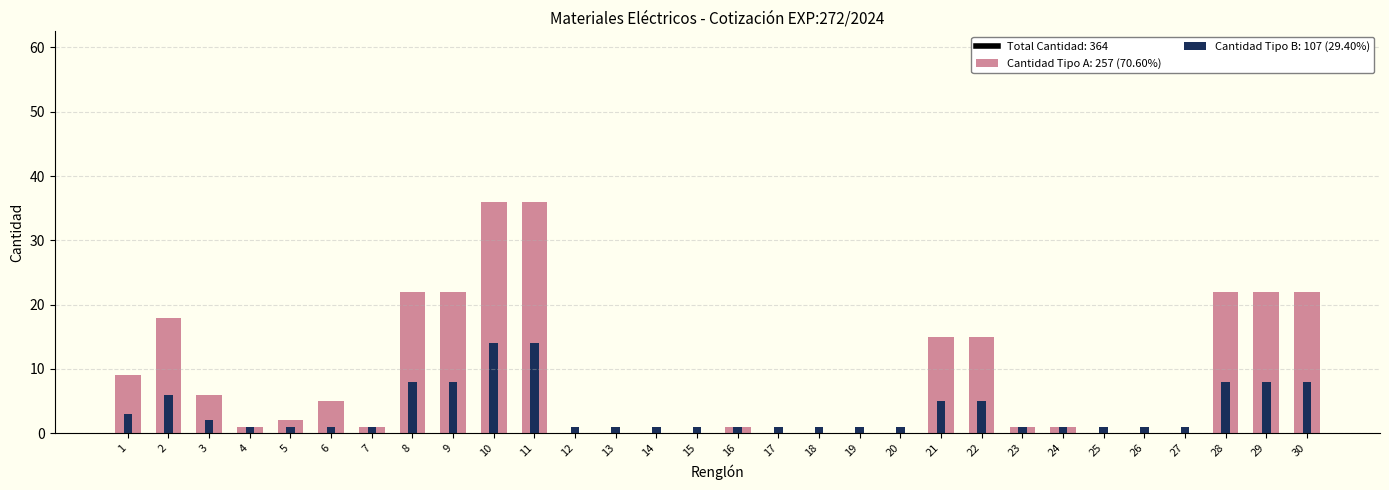

What is the difference between the Tipo PRINCIPAL values at 8 and 12?

7